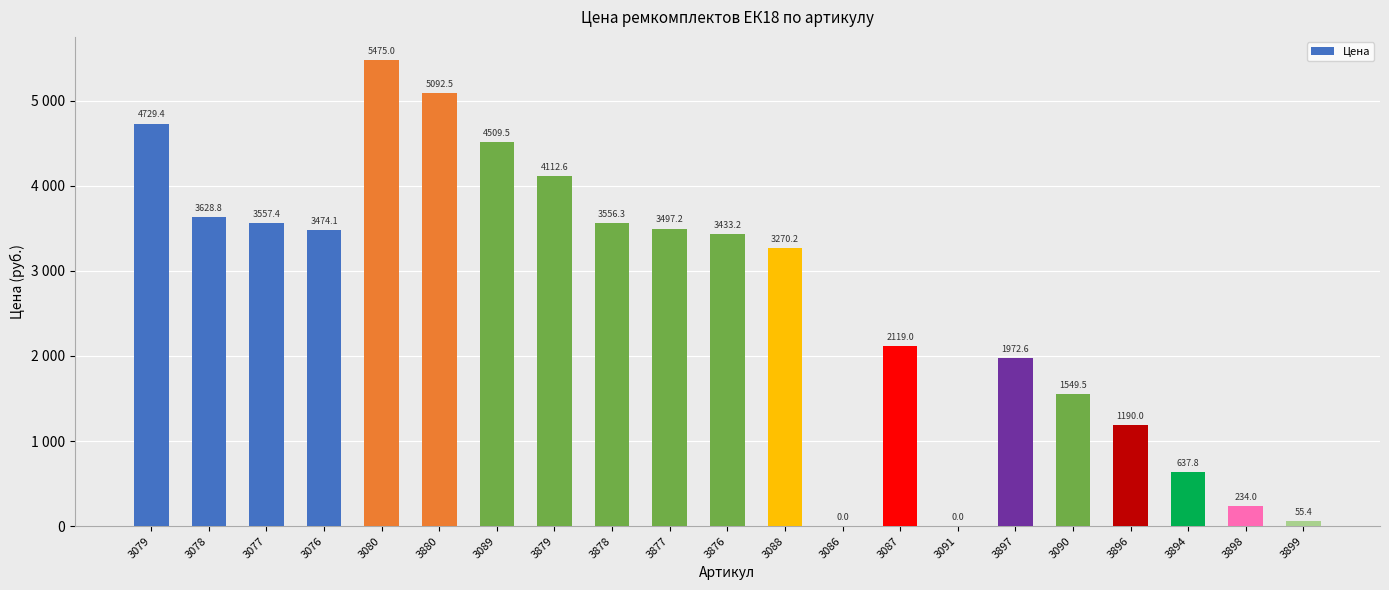

What is the label of the 15th bar from the left?

3091